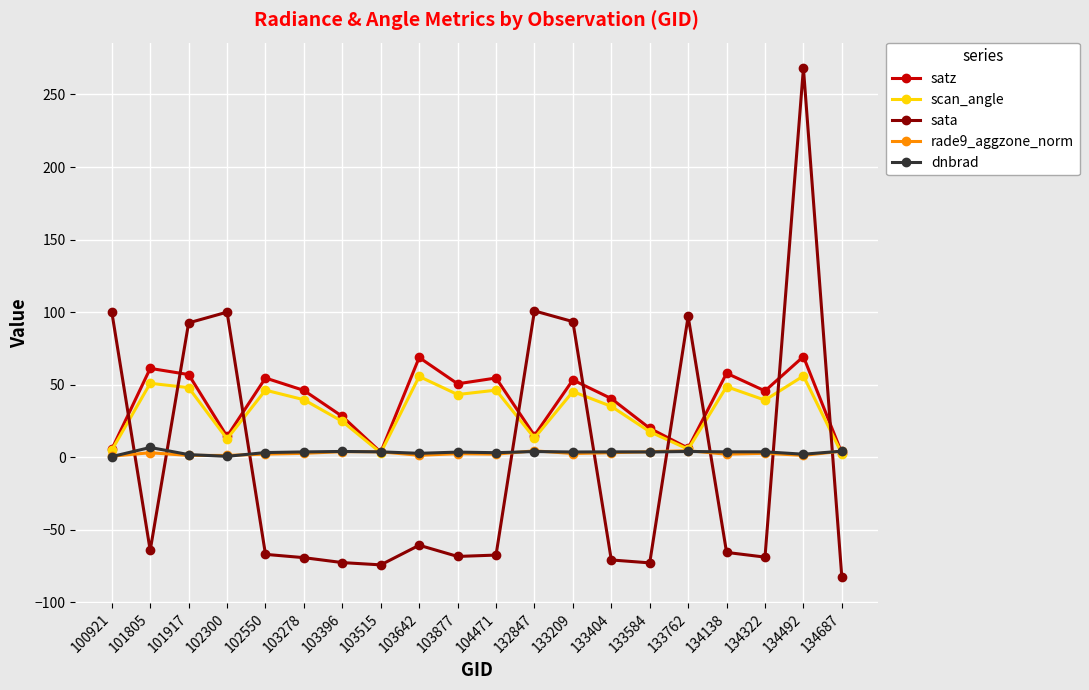

How many times do dnbrad and sata cross each other?

9